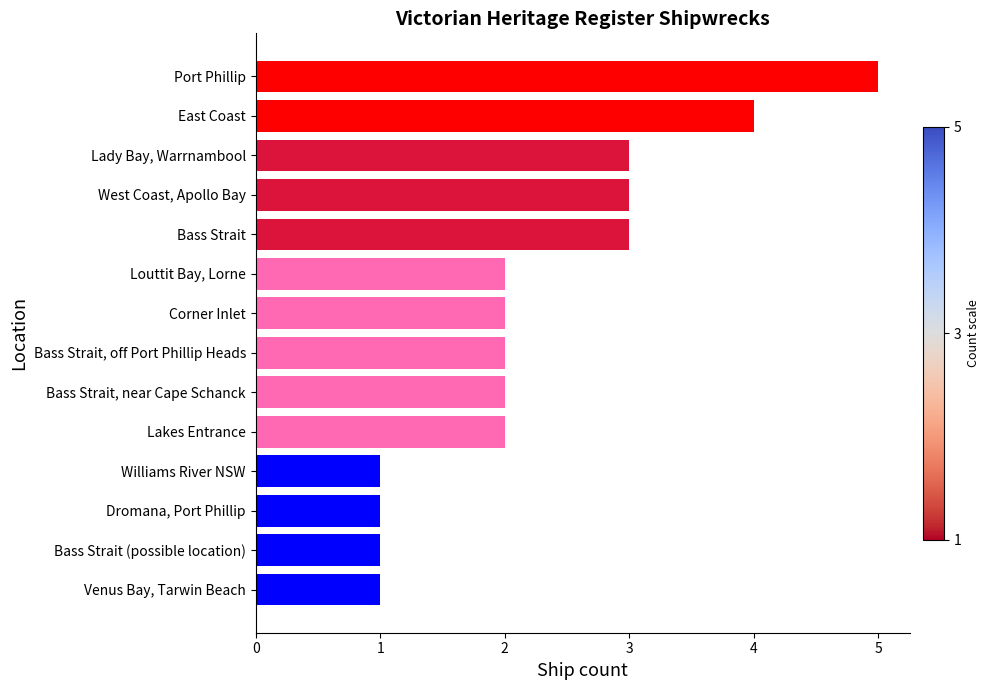

What value does the data have at Bass Strait?

3